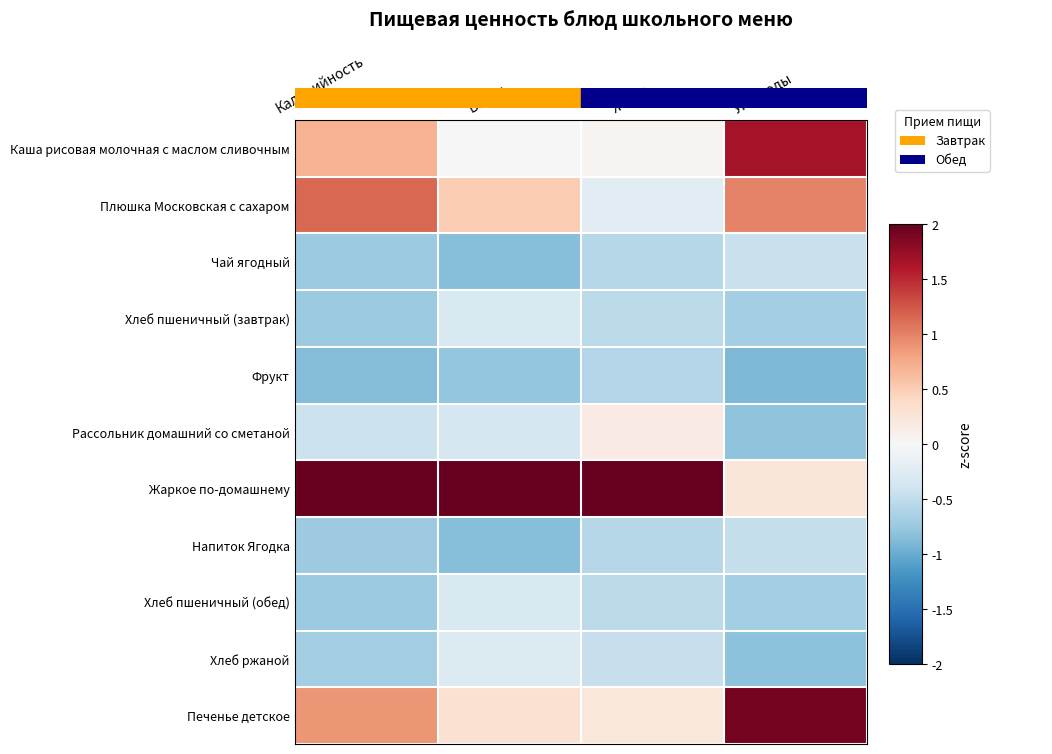

Between Белки and Углеводы, which series saw the biggest shift?

Жаркое по-домашнему